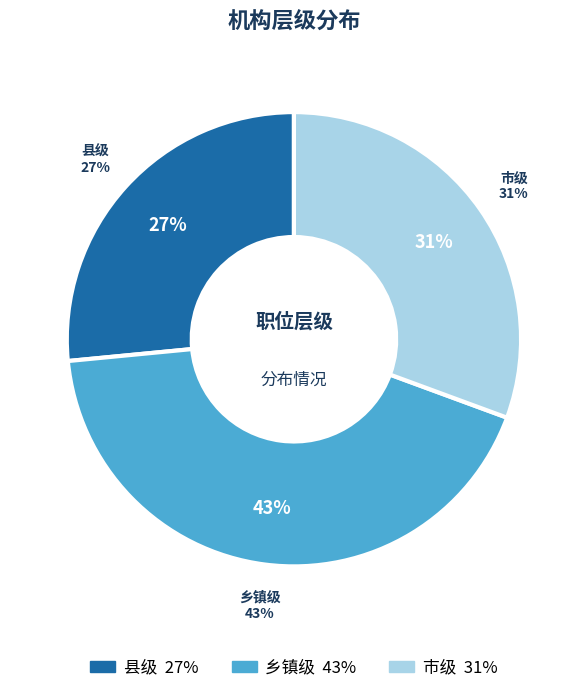

How many segments does this pie chart have?

3